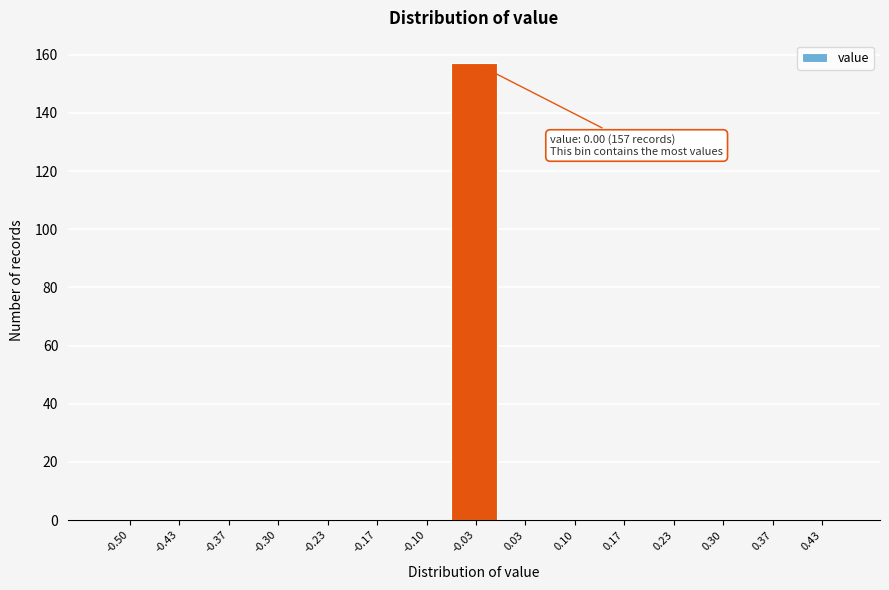

Reading left to right, what are all the values shown in this chart?

-0.50=0	-0.43=0	-0.37=0	-0.30=0	-0.23=0	-0.17=0	-0.10=0	-0.03=157	0.03=0	0.10=0	0.17=0	0.23=0	0.30=0	0.37=0	0.43=0